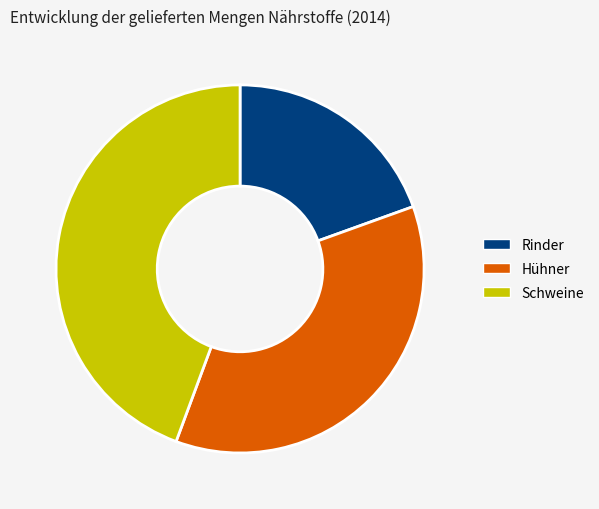

Does any single category account for the majority?

No